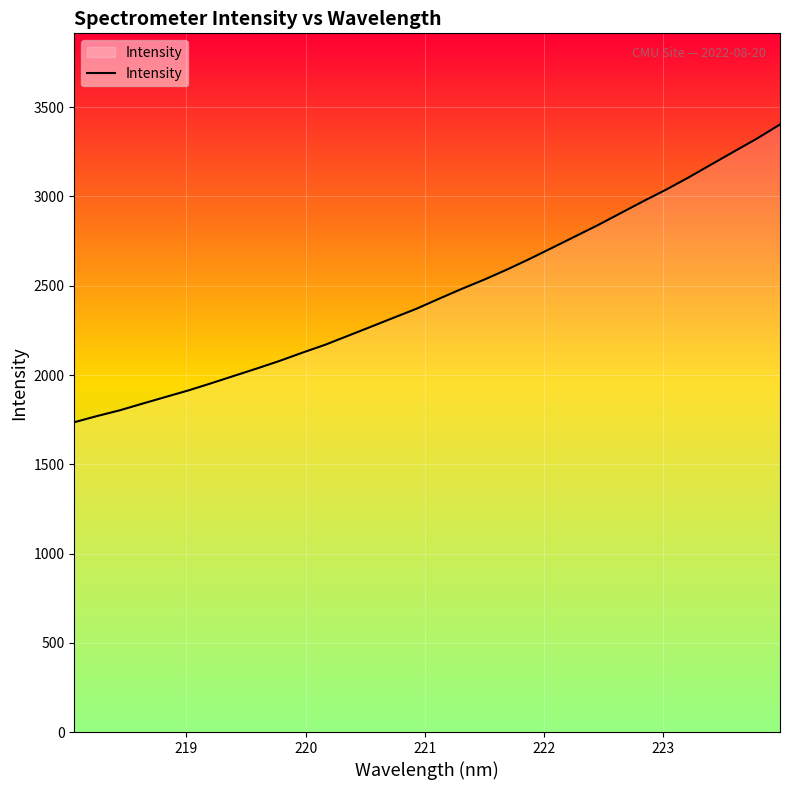

What is the difference between the maximum and minimum values?

1668.0